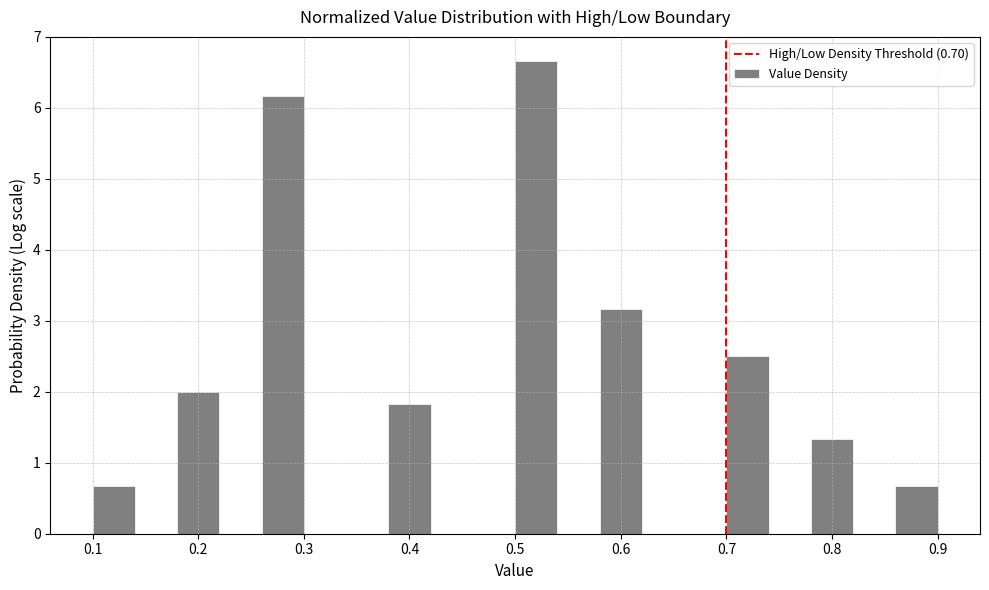

Over which range of the x-axis is the bar tallest?

0.50 to 0.54